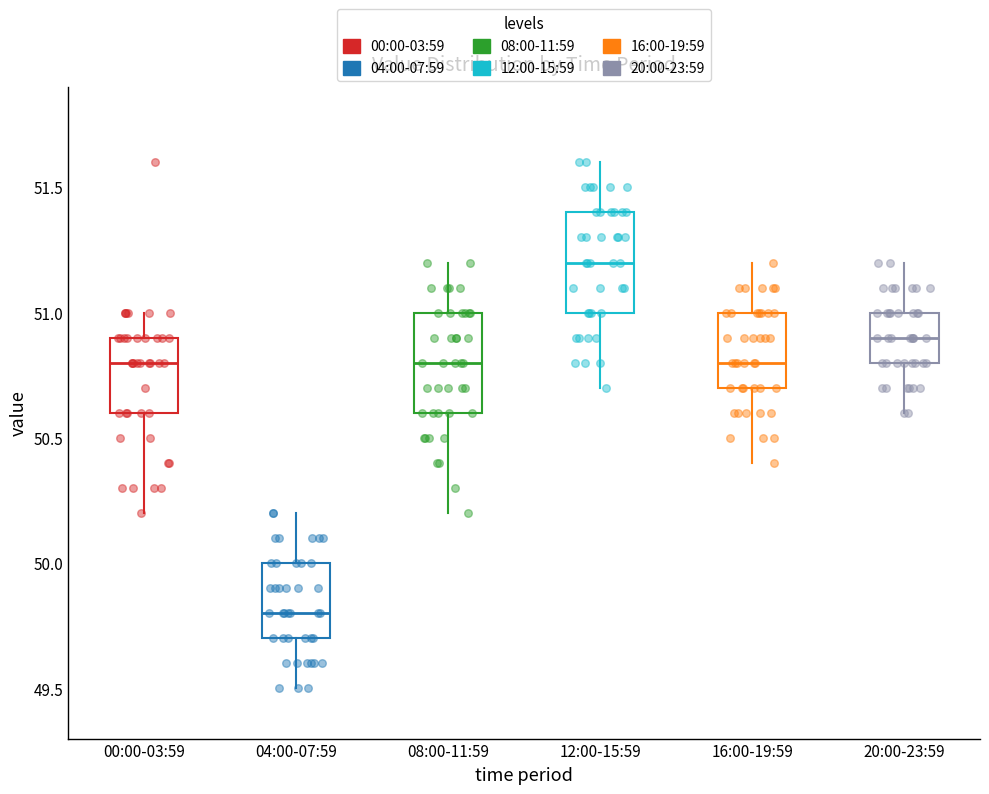

Where does the upper whisker of the box for 00:00-03:59 end on the y-axis? The values are not printed on the chart, so give them approximately, as read against the axis.

51.0